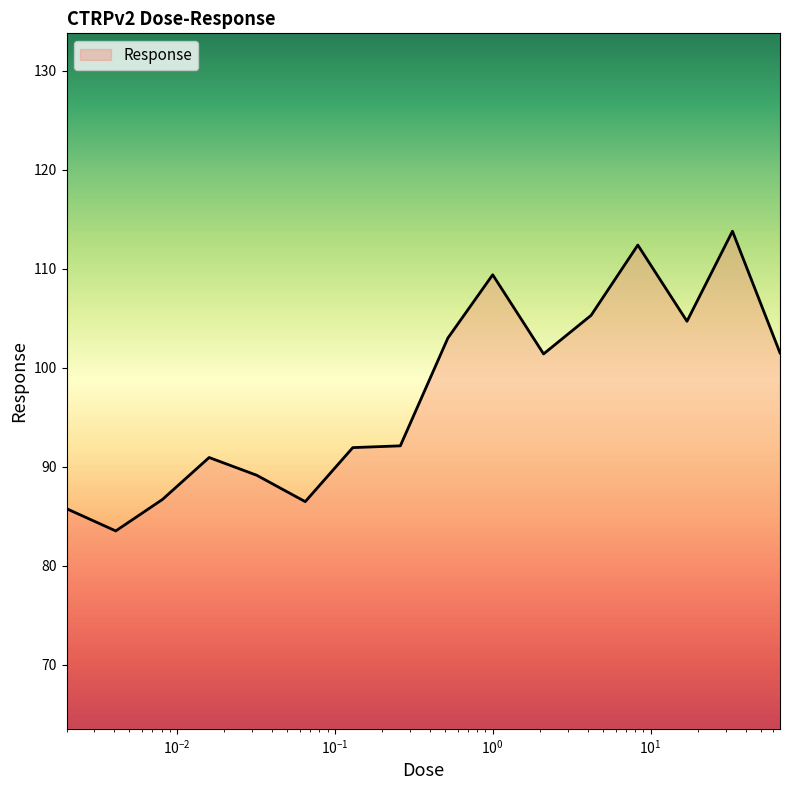

What is the minimum value shown in the chart?

83.5